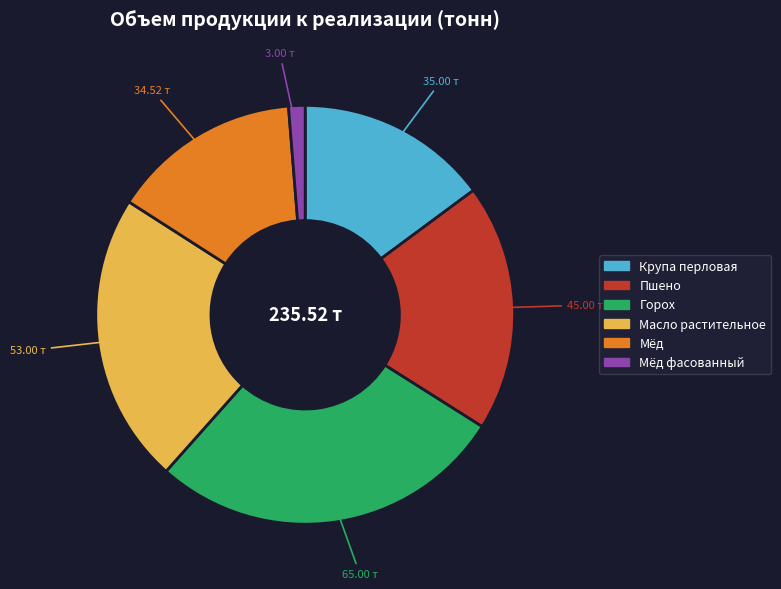

Is there a majority slice in this chart?

No